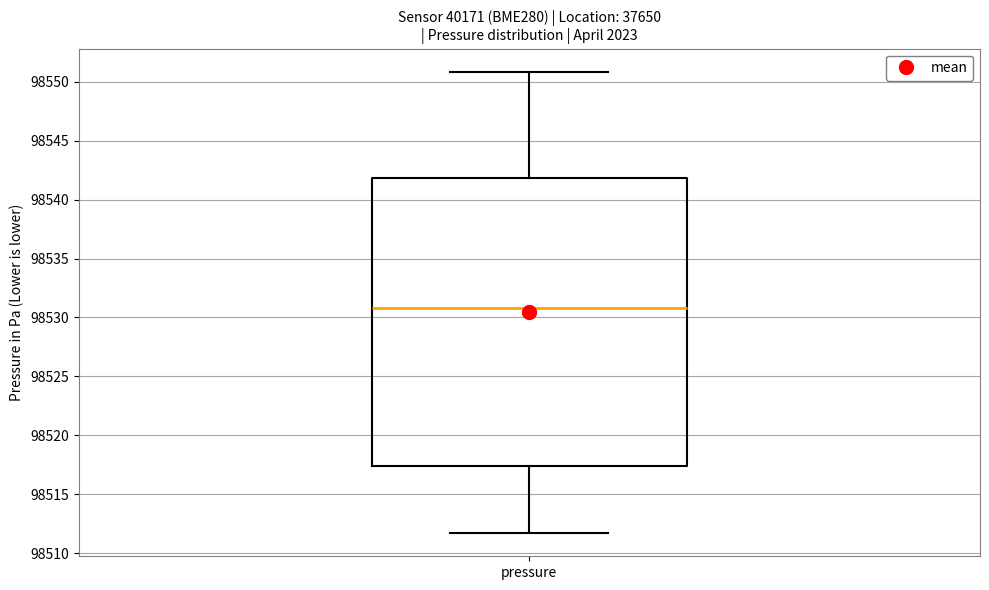

Transcribe this box plot: give where the median line is, the range the box spans, and where the two whiskers end, as read against the y-axis. The values are not printed on the chart, so give them approximately, as read against the axis.

median 98531.0, box 98517.5 to 98542.0, whiskers 98511.5 to 98551.0